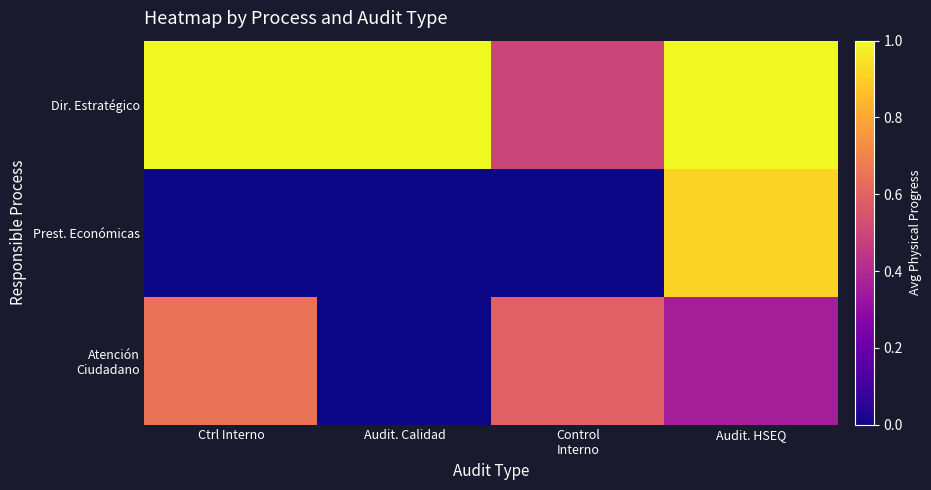

At how many categories does at least one series exceed 0?

4